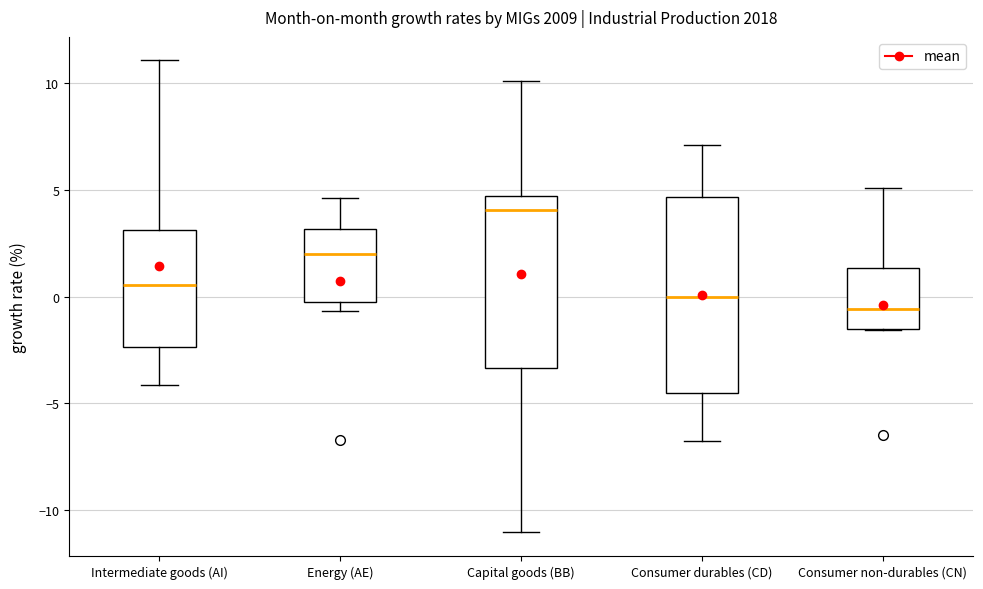

Reading left to right, transcribe this box plot: for each box, give where its median line is, the range the box spans, and where its two whiskers end, as read against the y-axis. The values are not printed on the chart, so give them approximately, as read against the axis.

Intermediate goods (AI): median 0.5, box -2.5 to 3.0, whiskers -4.0 to 11.0
Energy (AE): median 2.0, box 0.0 to 3.0, whiskers -0.5 to 4.5
Capital goods (BB): median 4.0, box -3.5 to 4.5, whiskers -11.0 to 10.0
Consumer durables (CD): median 0.0, box -4.5 to 4.5, whiskers -6.5 to 7.0
Consumer non-durables (CN): median -0.5, box -1.5 to 1.5, whiskers -1.5 to 5.0